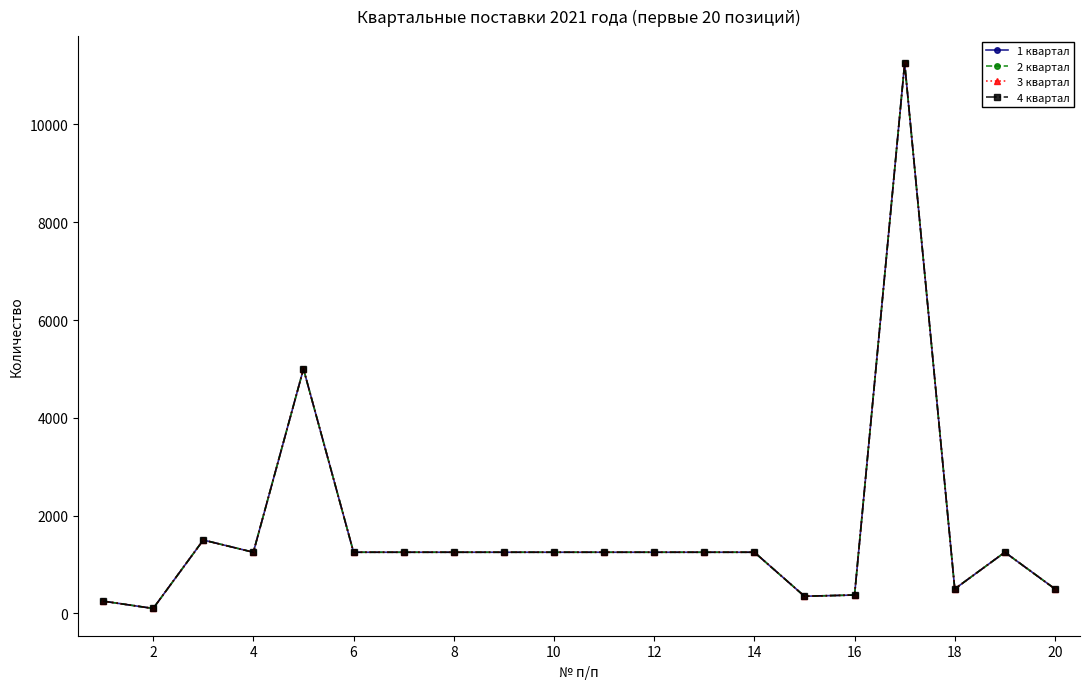

How many lines are shown in the chart?

4